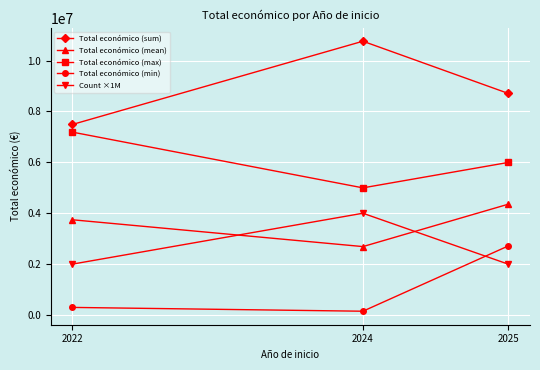

Which label corresponds to the largest value in the chart?

2024